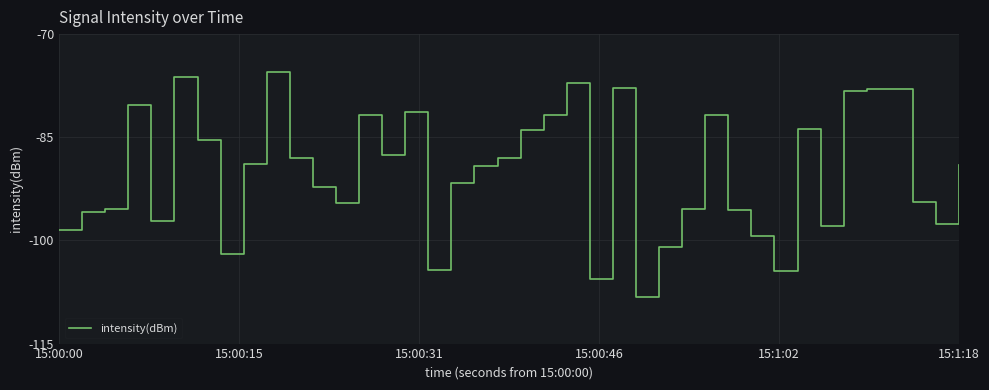

What is the minimum value shown in the chart?

-108.2